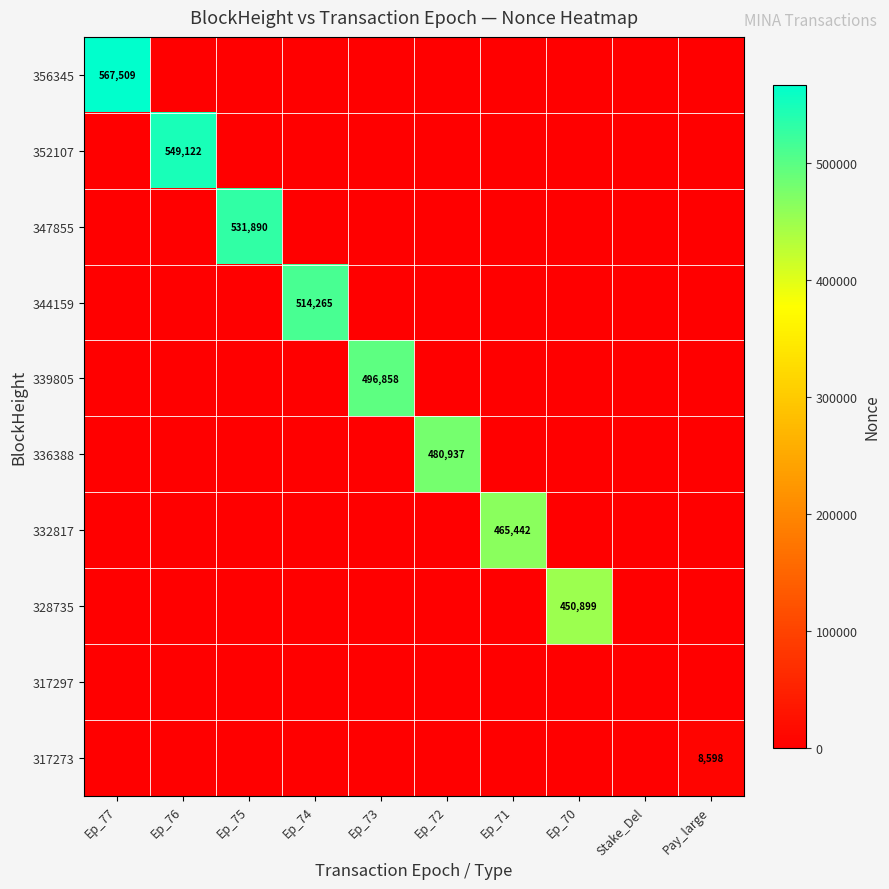

At which category is the sum across all series the highest?

Ep_77